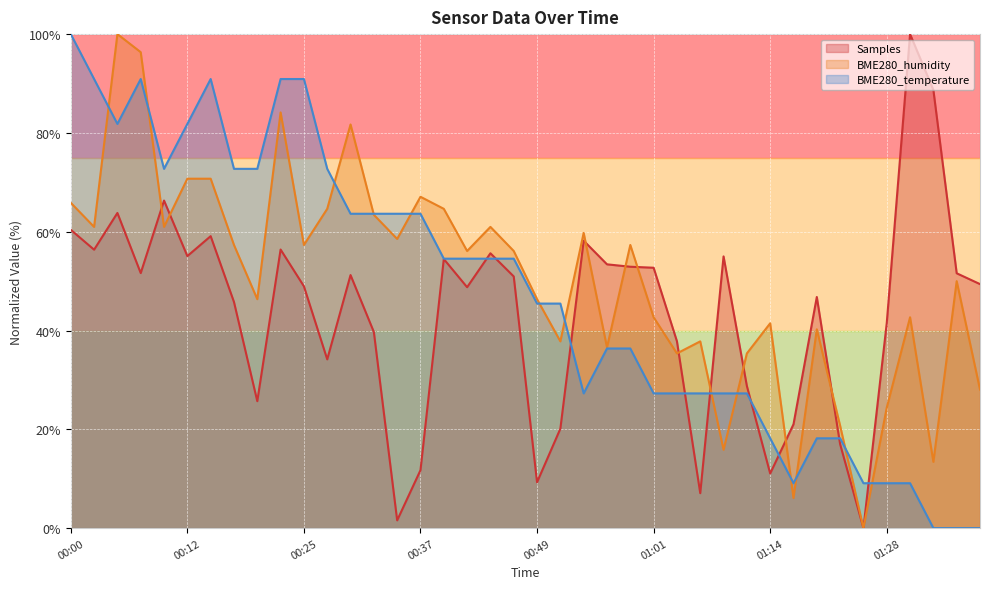

What is the sum of the BME280_temperature values at 00:25 and 00:59?

127.3